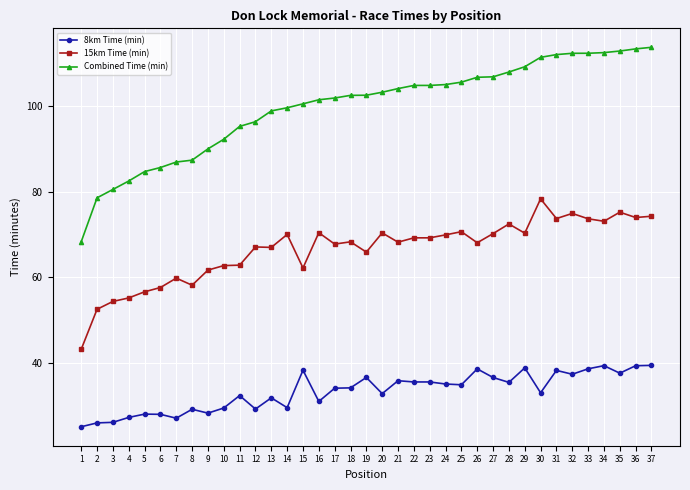

What is the smallest value displayed?

25.1